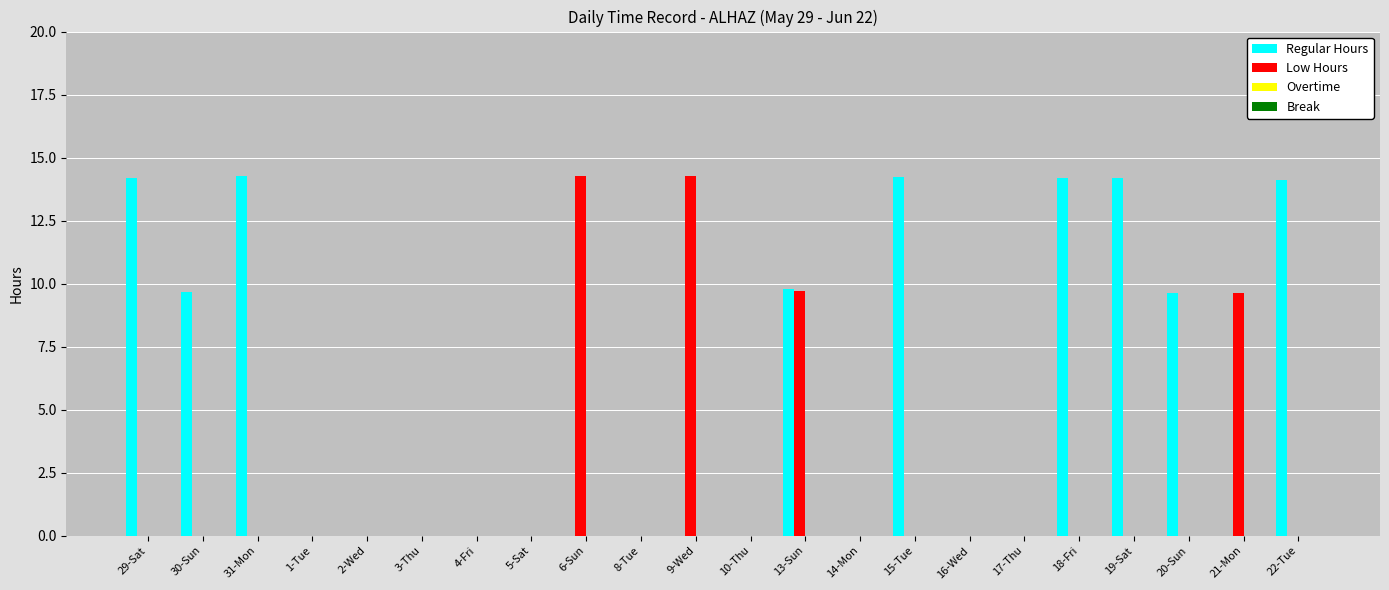

How many categories are shown in the chart?

22